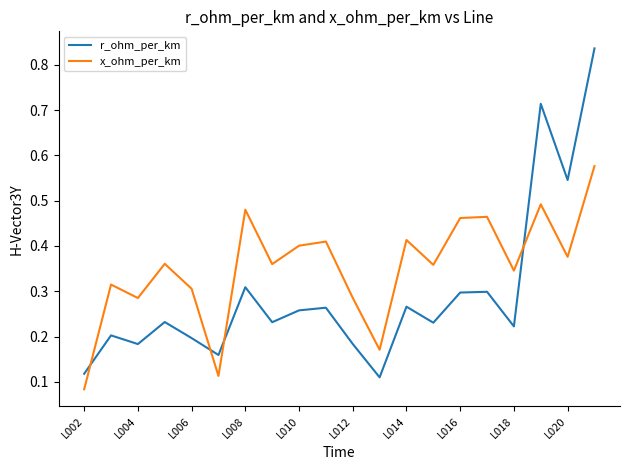

Which series has the largest total across all categories?

x_ohm_per_km